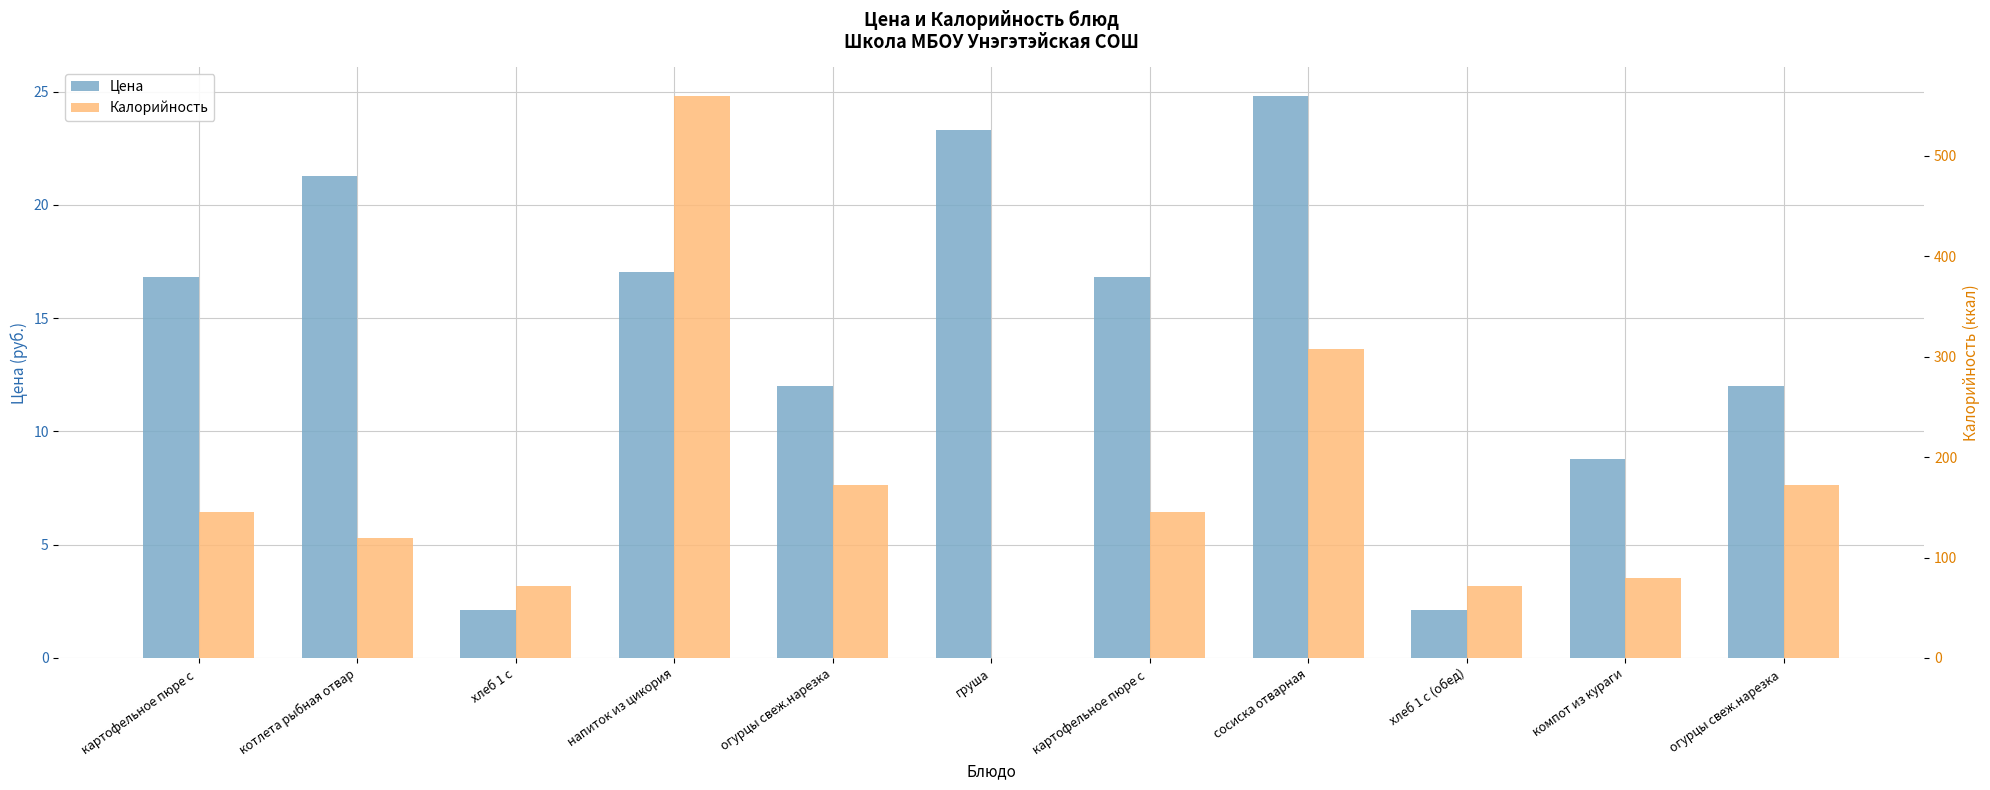

What is the average value of the Калорийность series?

167.7